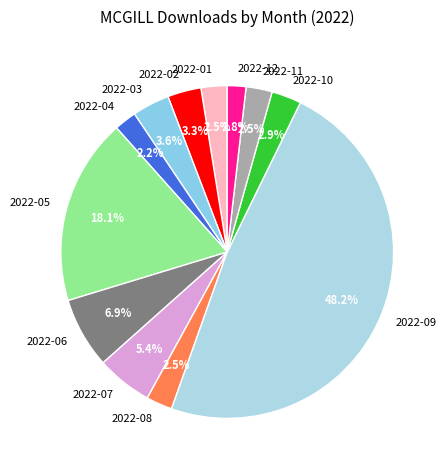

How many segments does this pie chart have?

12